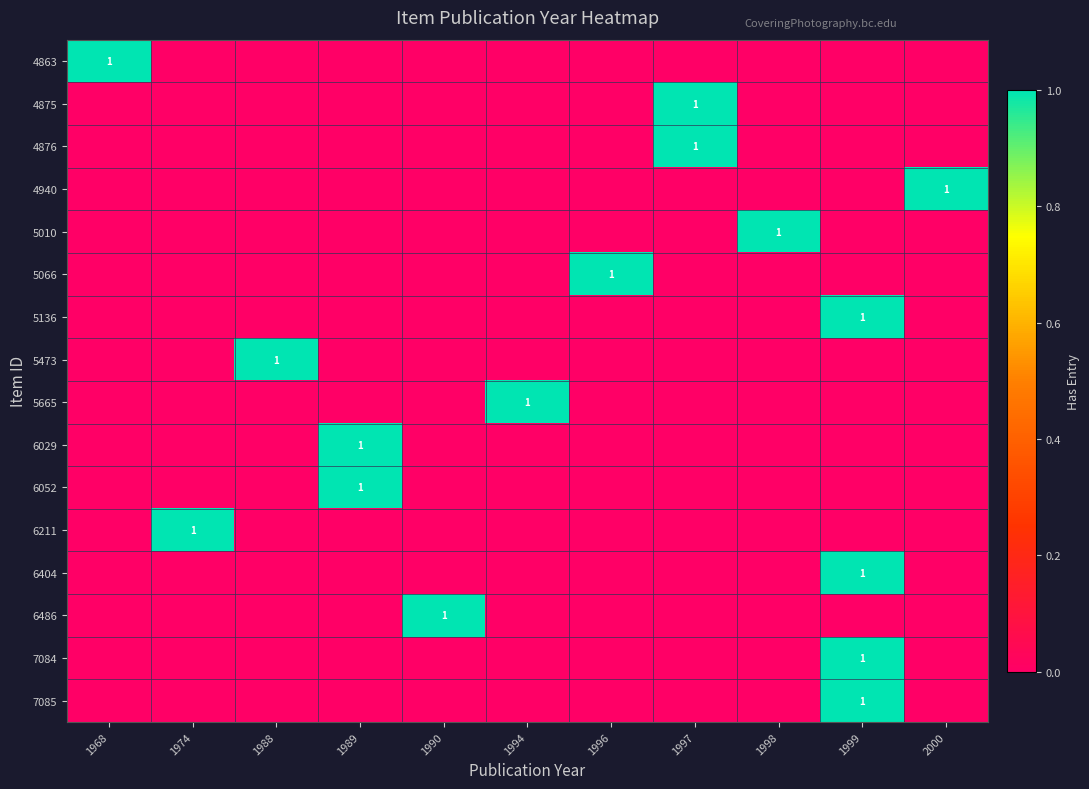

Between 1990 and 1996, which is larger?

1990